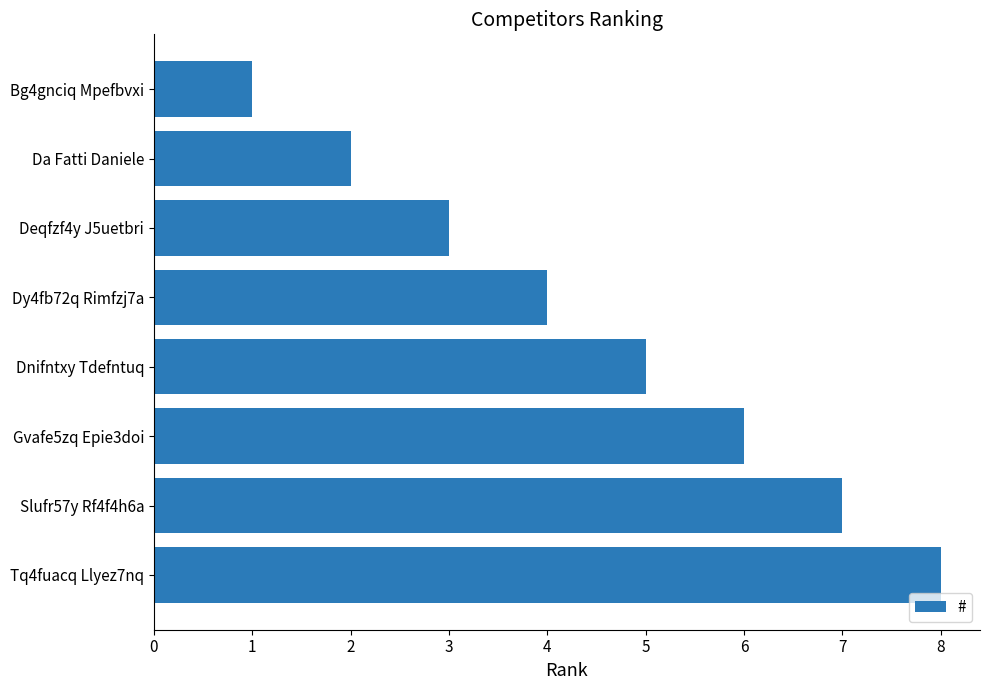

What is the sum of all values?

36